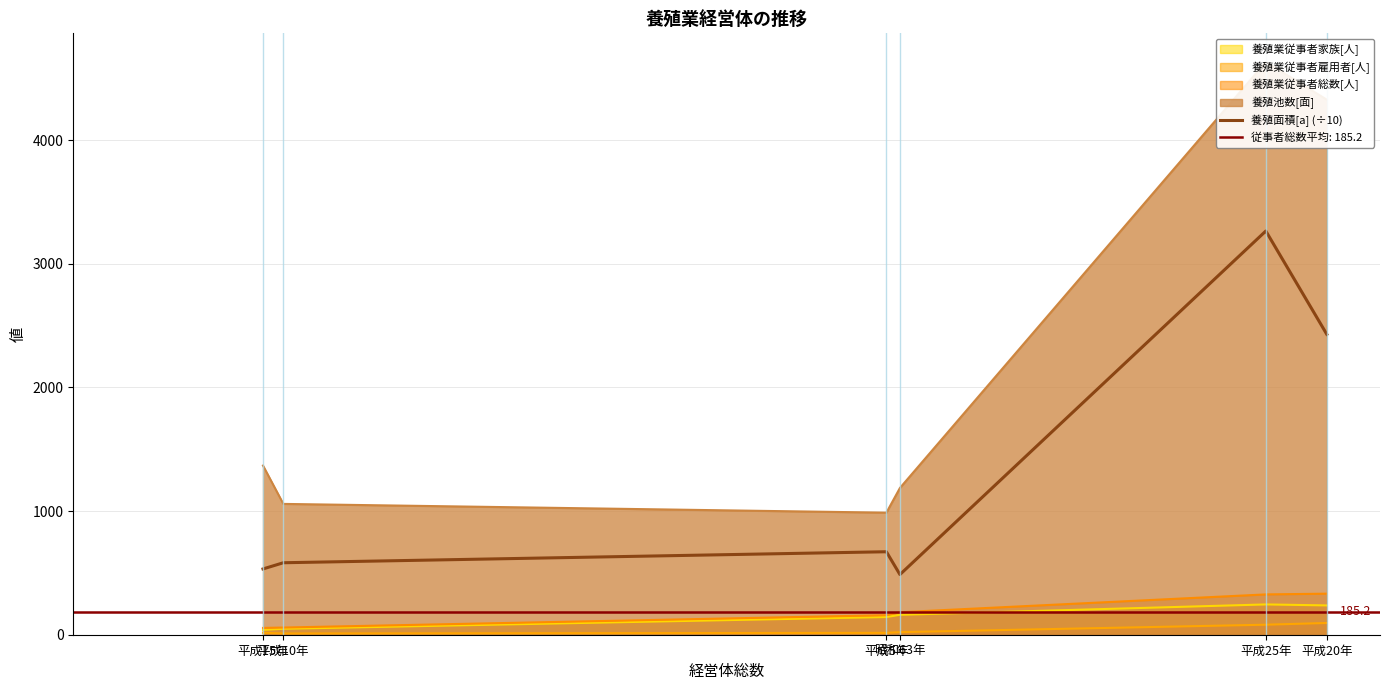

How many values are below 671?

3